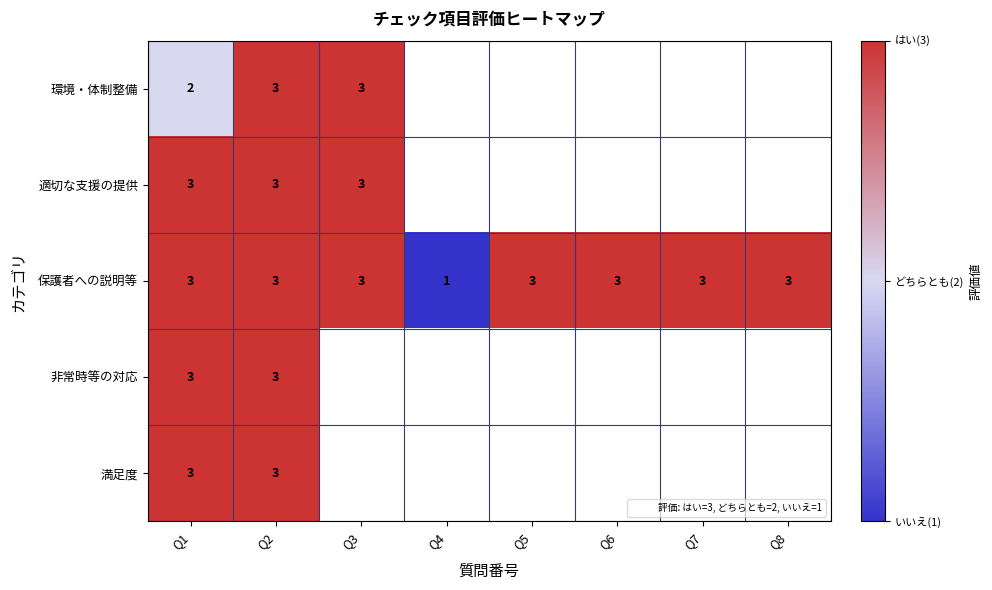

List the series in order of their peak value, lowest first.

環境・体制整備, 適切な支援の提供, 保護者への説明等, 非常時等の対応, 満足度